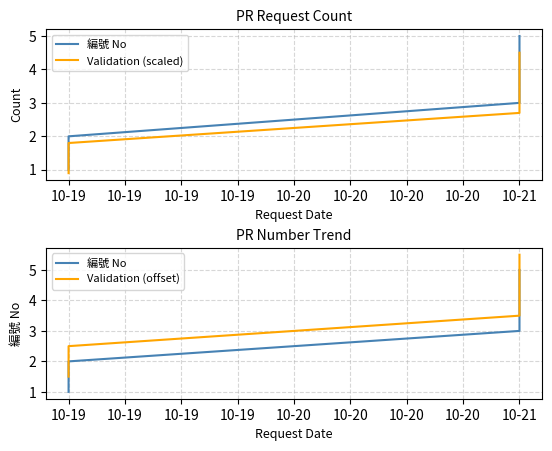

What is the difference between the 編號 No values at 10-19 and 10-21?

3.0